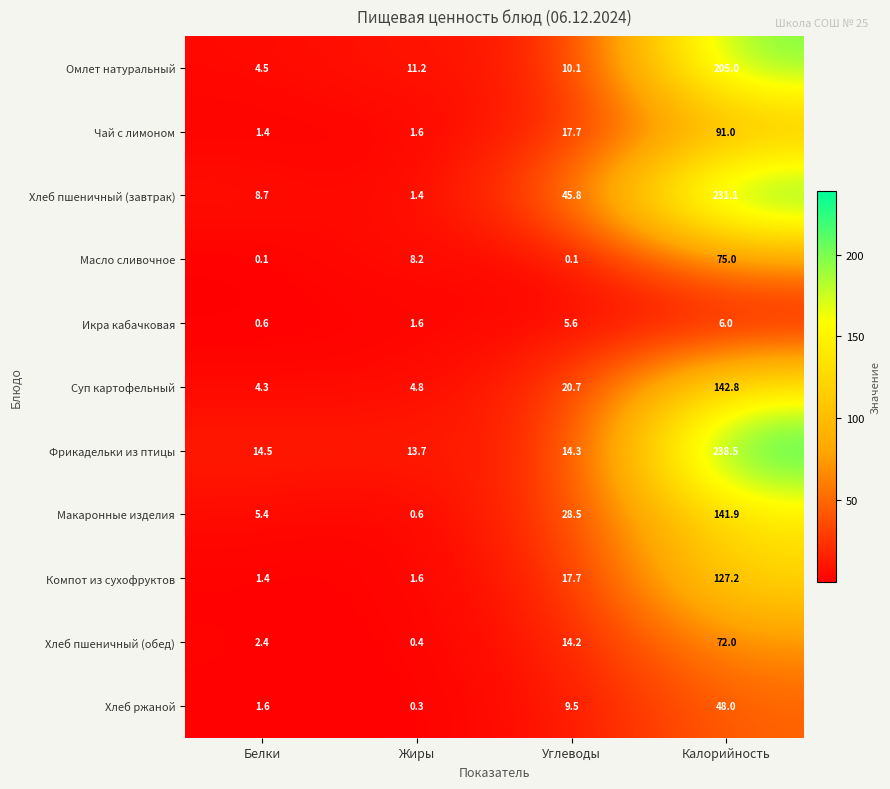

Which series changed the most between Углеводы and Калорийность?

Фрикадельки из птицы